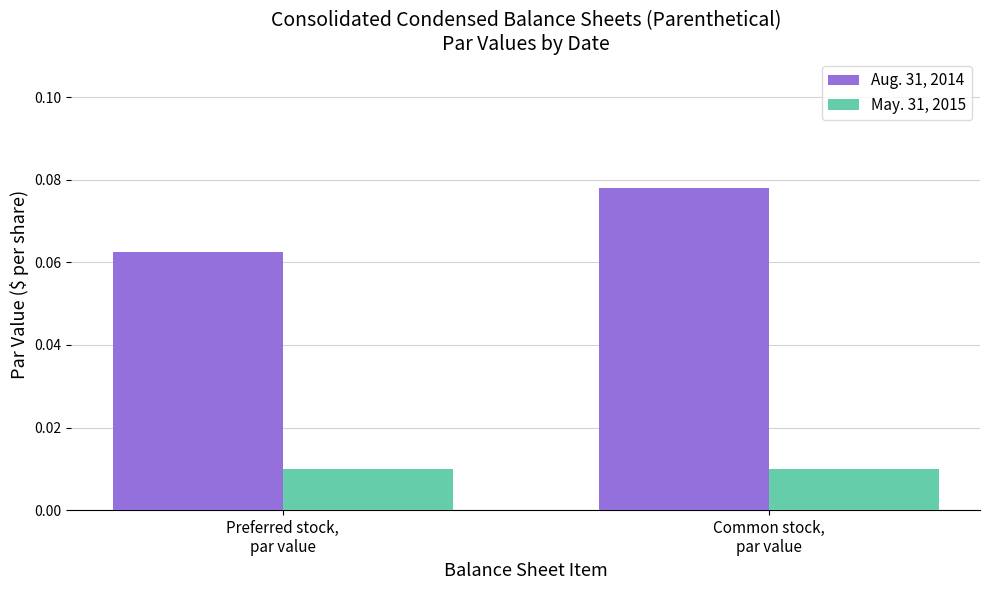

What position from the left is Common stock,
par value?

2